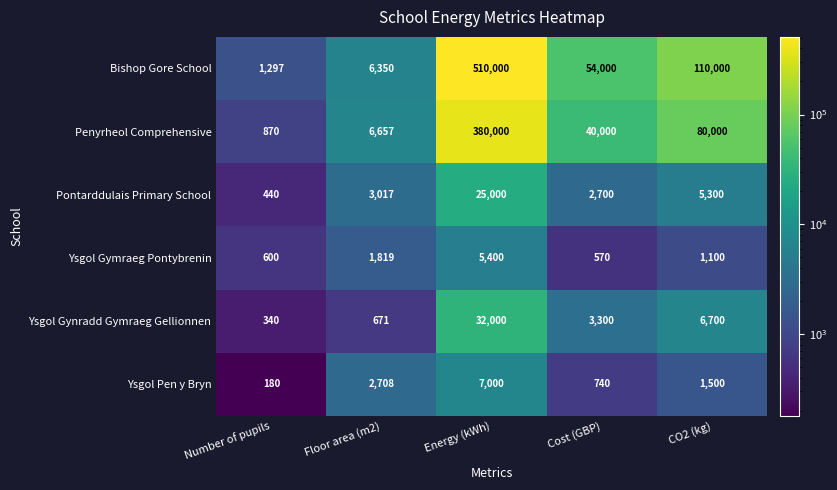

Which series changed the most between Number of pupils and Cost (GBP)?

Bishop Gore School